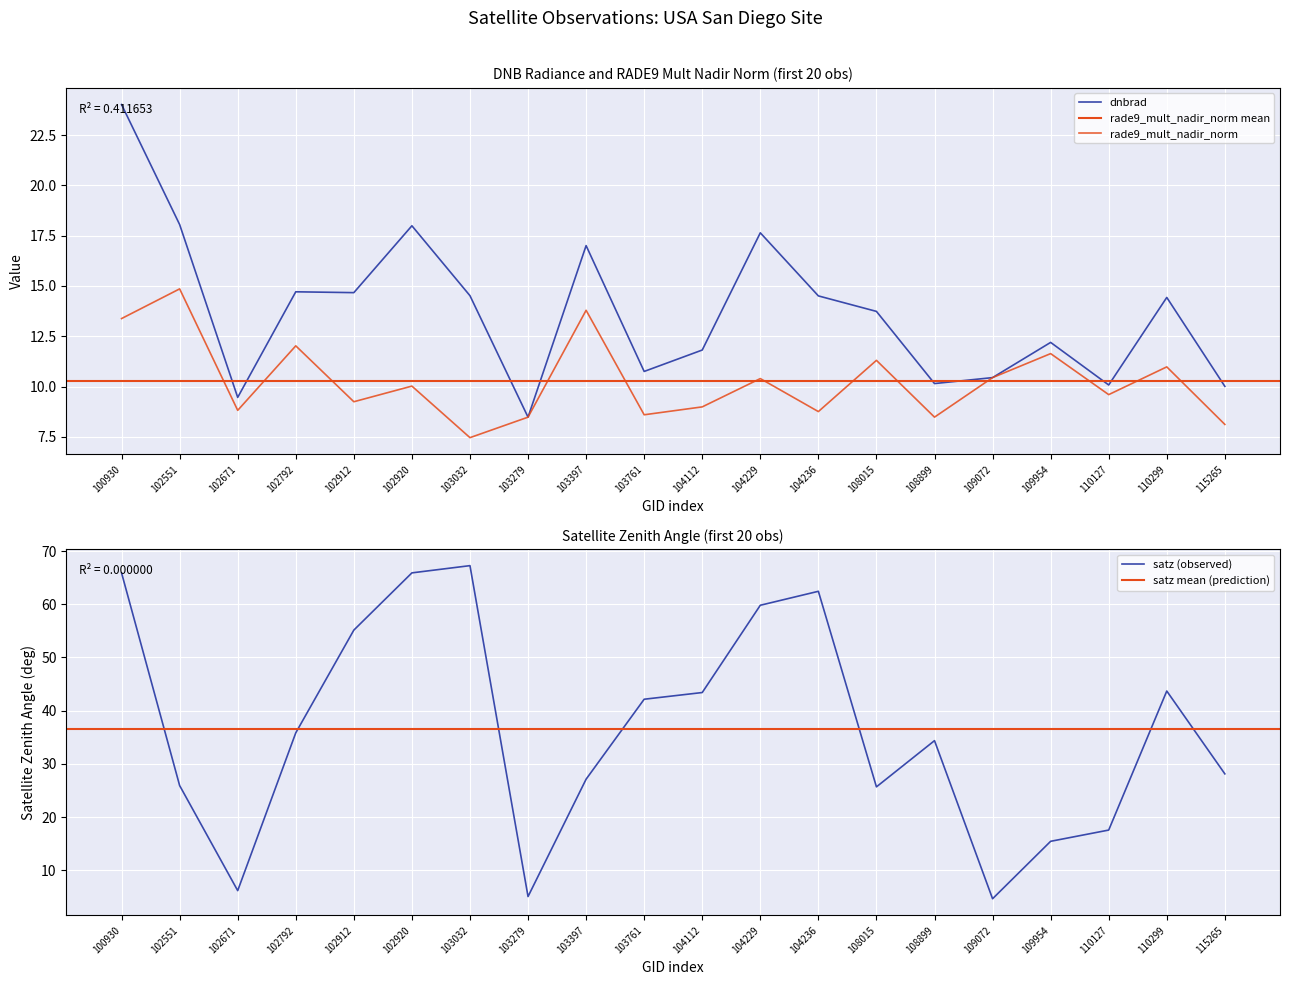

What is the highest value of the satz (observed) series?

67.2